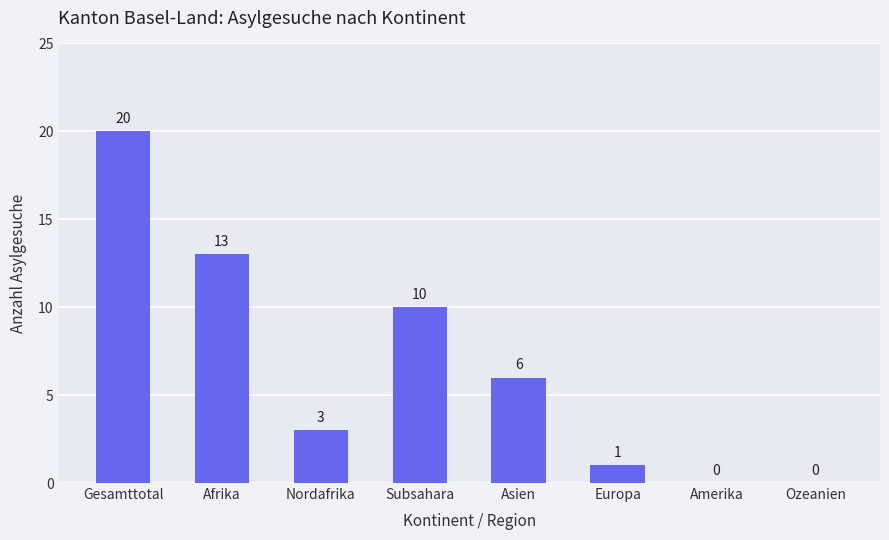

How many positive values are there?

6